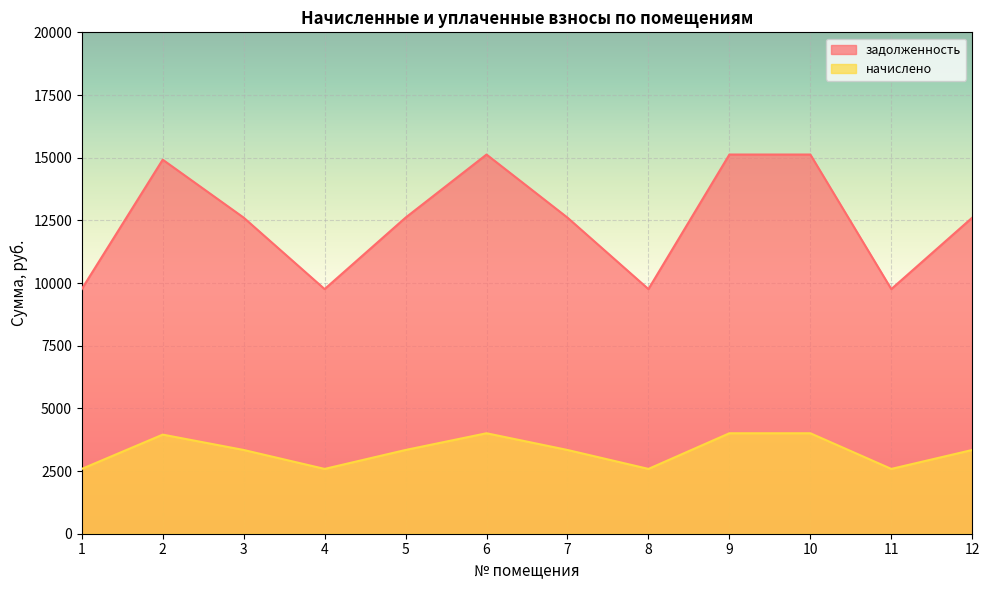

Rank the series by their maximum value, from lowest to highest.

начислено, задолженность